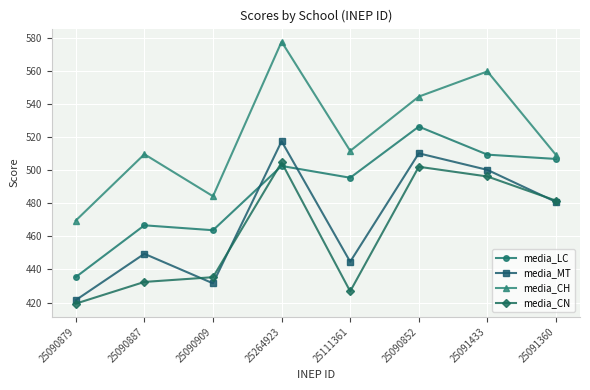

What are all the series names shown in the legend?

media_LC, media_MT, media_CH, media_CN